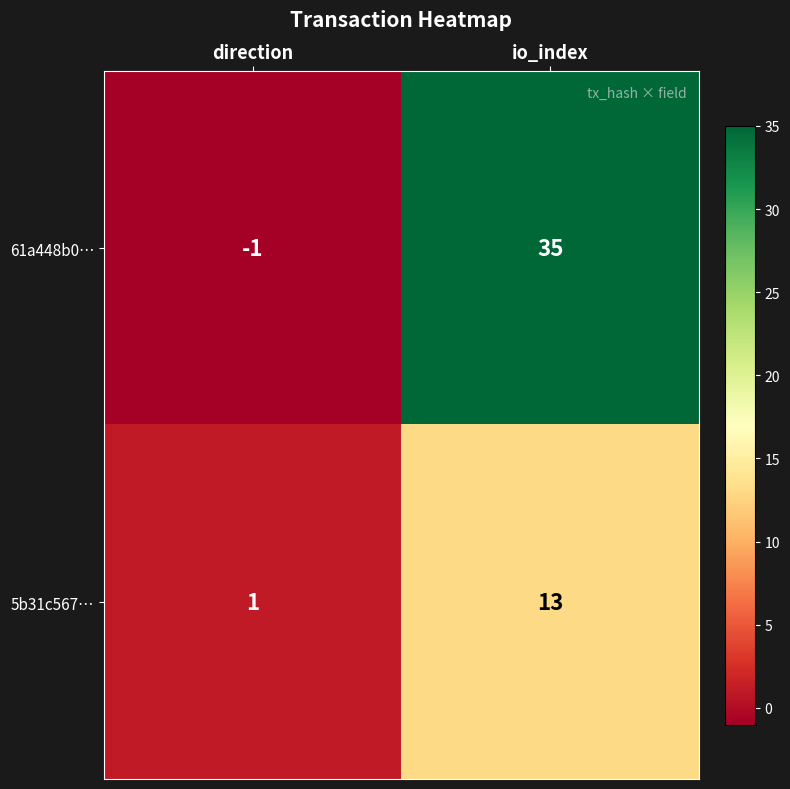

At which label is 5b31c567… closest to 7?

direction